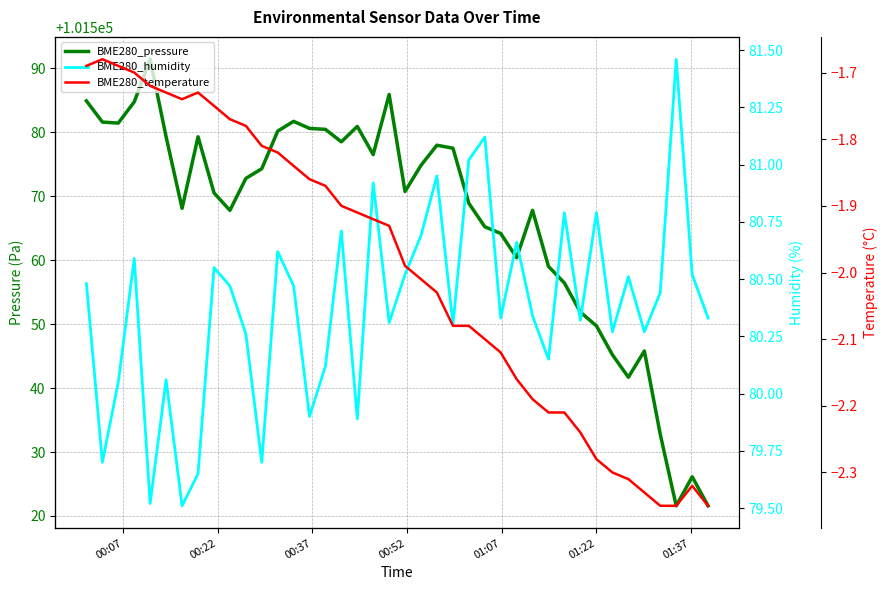

Is the value of BME280_humidity at 01:37 greater than the value of BME280_temperature at 37?

Yes